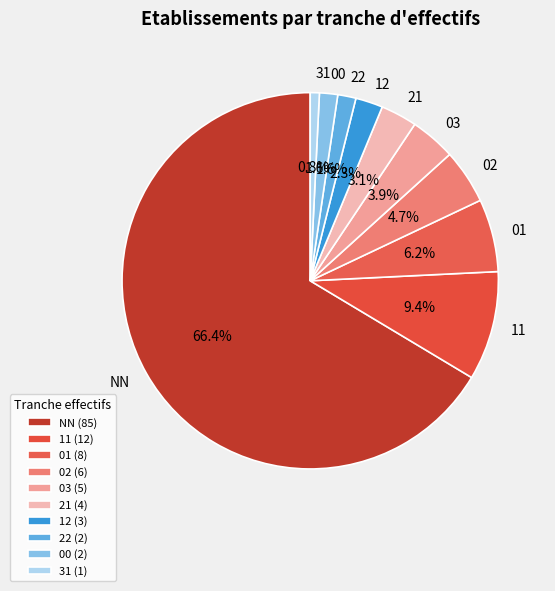

To the nearest percent, what is the combined percentage of 11 and 22?

11%